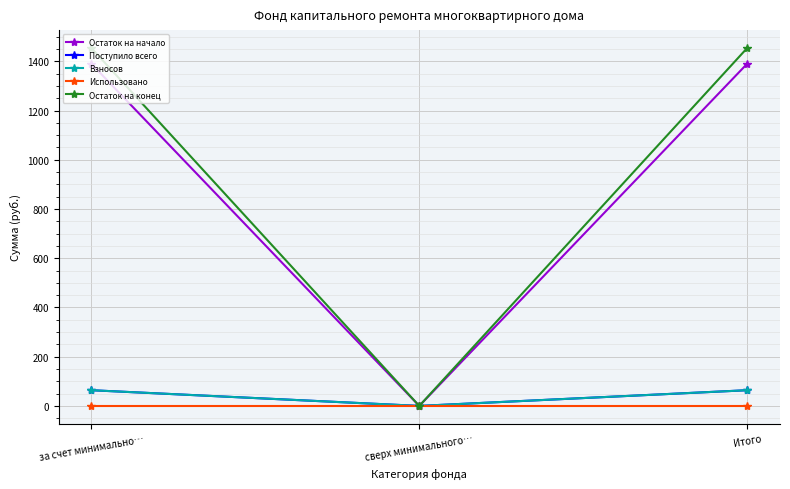

List the labels in order of Поступило всего value, largest first.

за счет минимально…, Итого, сверх минимального…